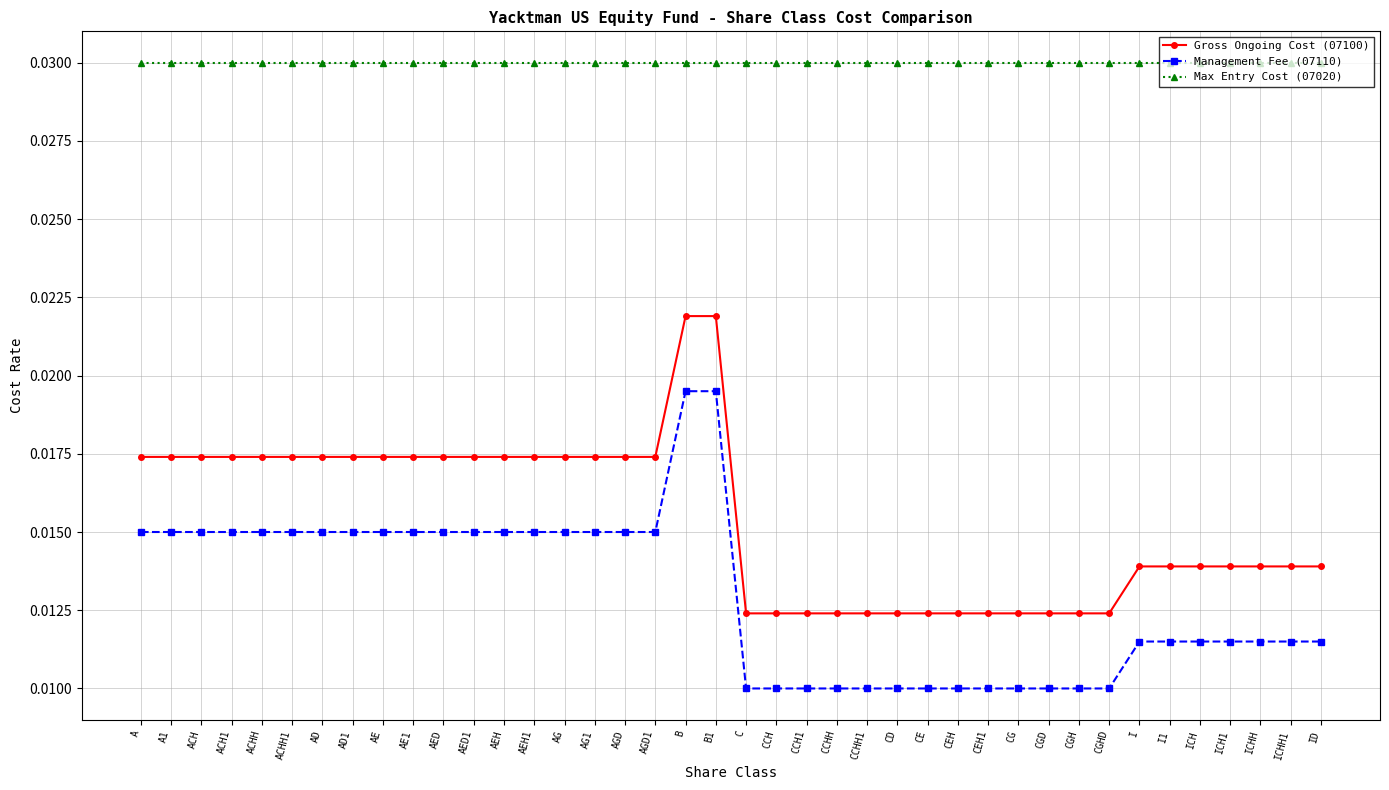

List the series in order of their peak value, lowest first.

Management Fee (07110), Gross Ongoing Cost (07100), Max Entry Cost (07020)